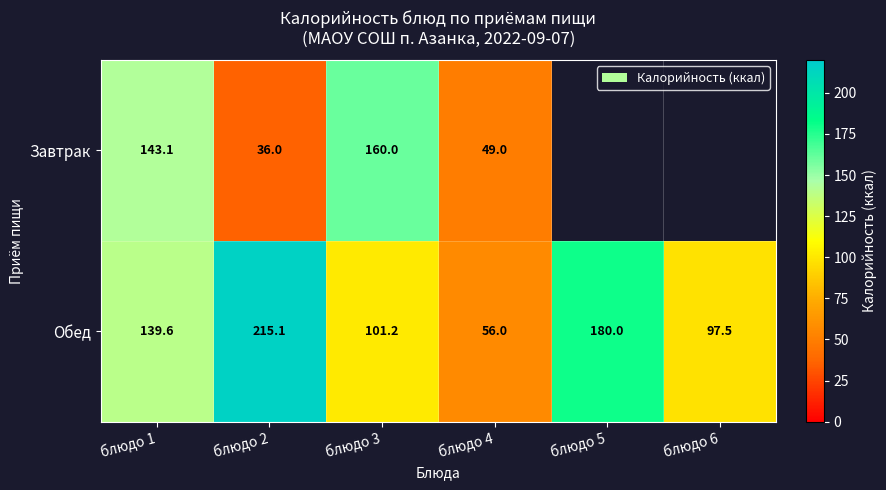

What is the difference between the highest and lowest values at блюдо 2?

179.1